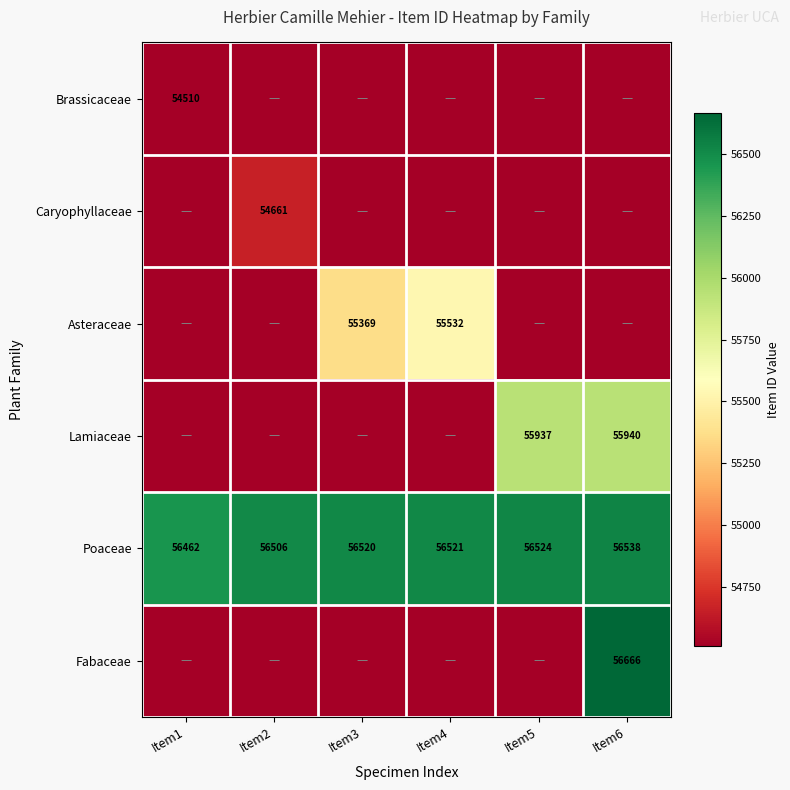

The Lamiaceae series shows 55940 at Item6. True or false?

True